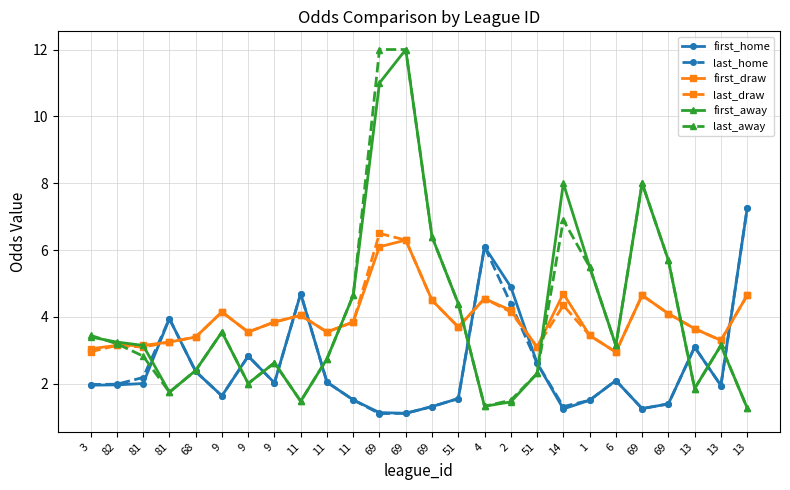

What is the maximum value shown in the chart?

12.0